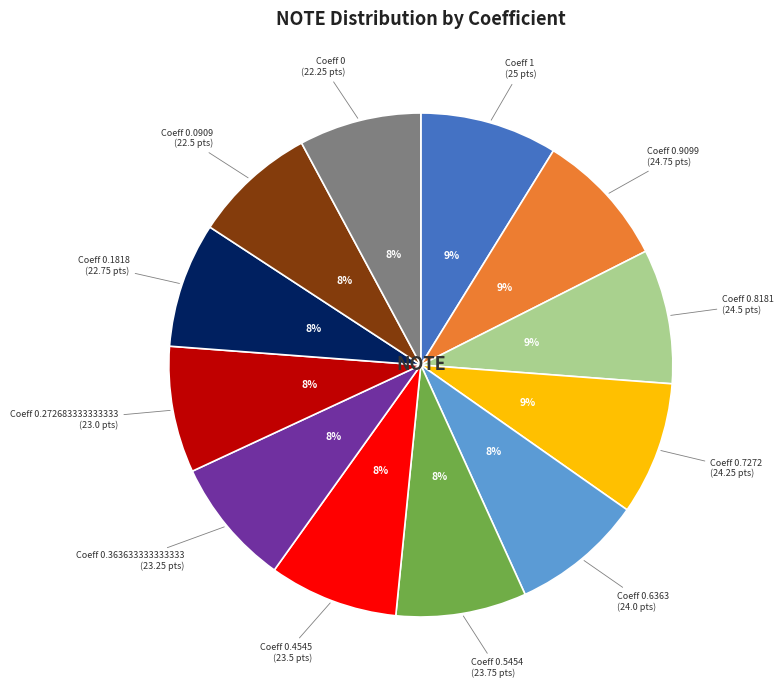

Is there any slice that represents more than half of the pie?

No